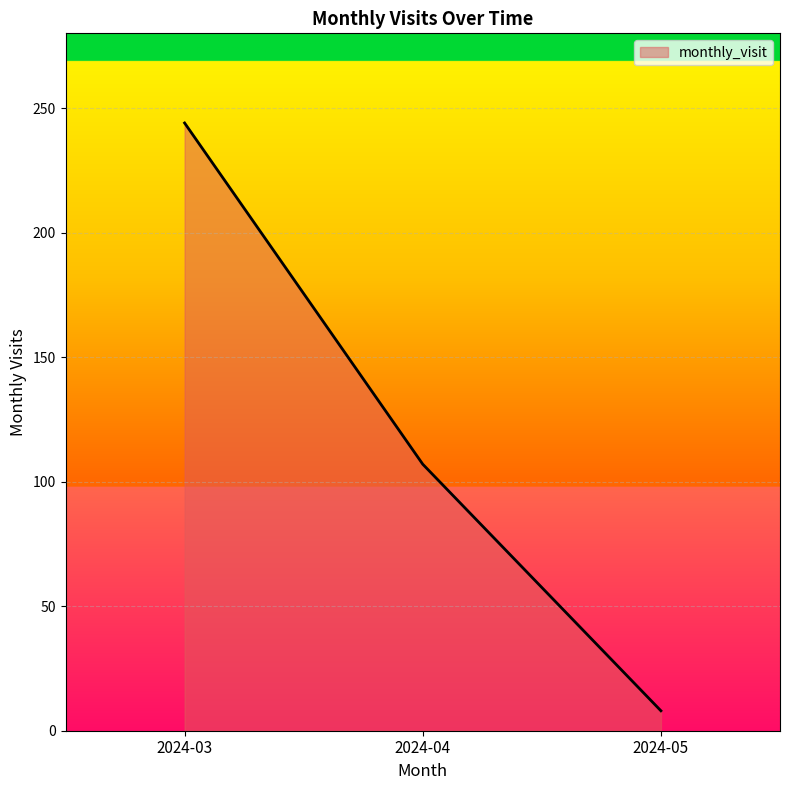

Which category has the lowest value across all series?

2024-05